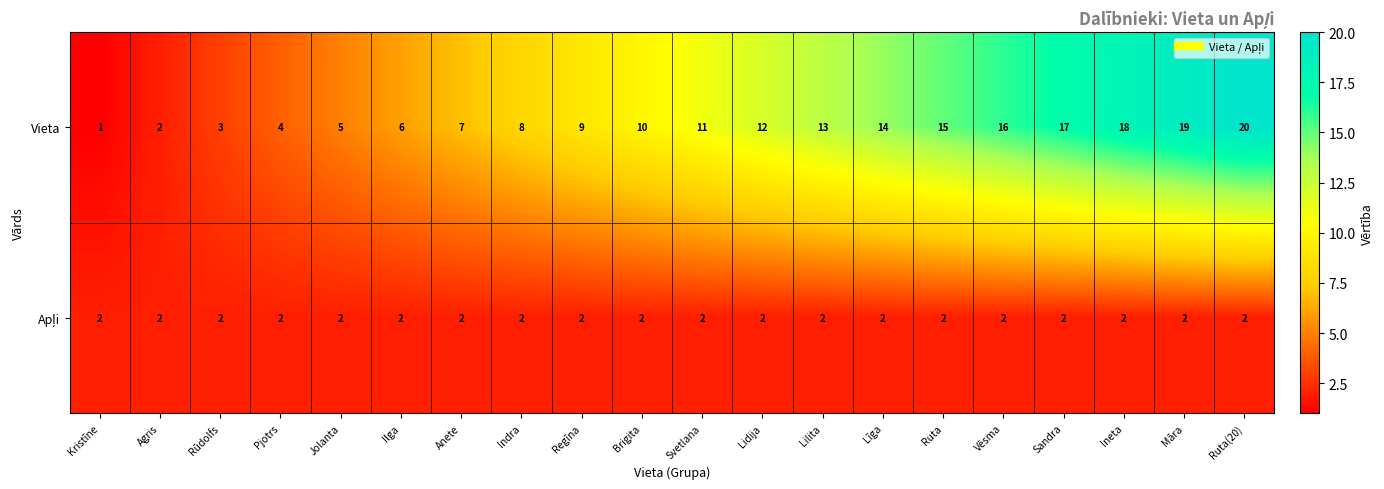

What value does the Vieta series have at Ruta, to the nearest 5?

15